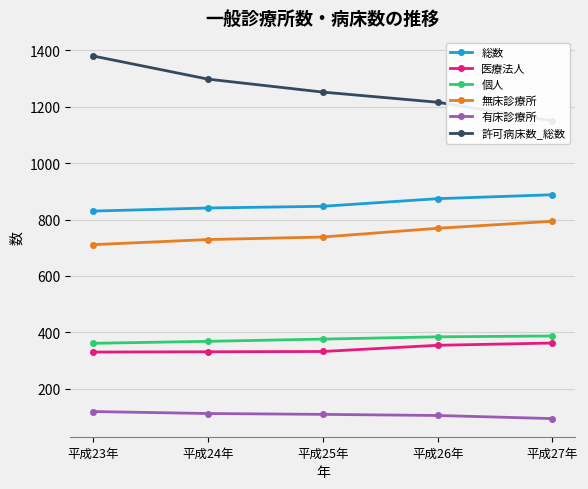

What are all the series names shown in the legend?

総数, 医療法人, 個人, 無床診療所, 有床診療所, 許可病床数_総数